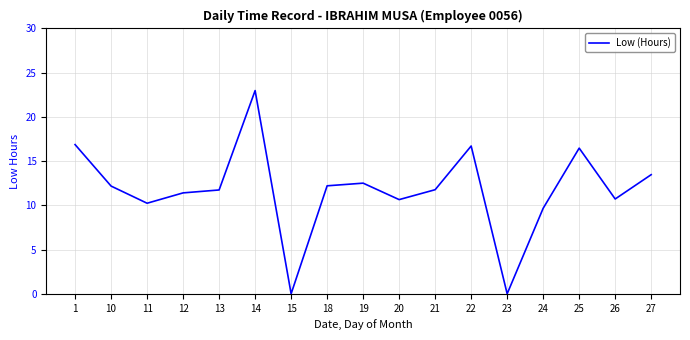

Approximately how many times larger is the value at 1 compared to 24?

1.7